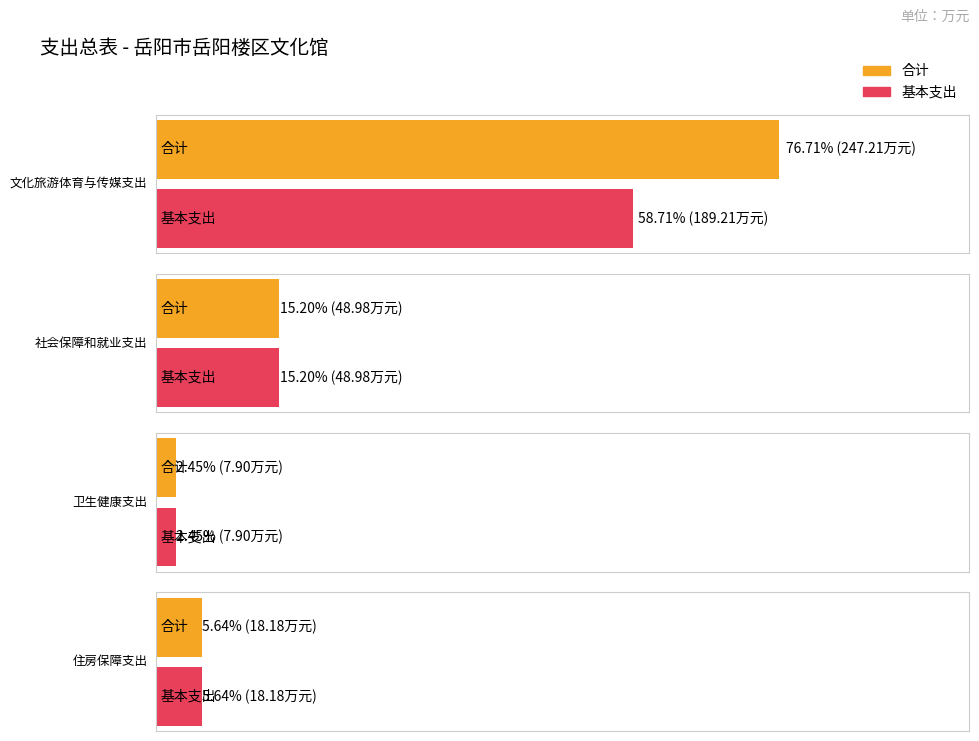

Reading left to right, list all the values displayed in this chart.

合计: 247.2	49.0	7.9	18.2
基本支出: 189.2	49.0	7.9	18.2